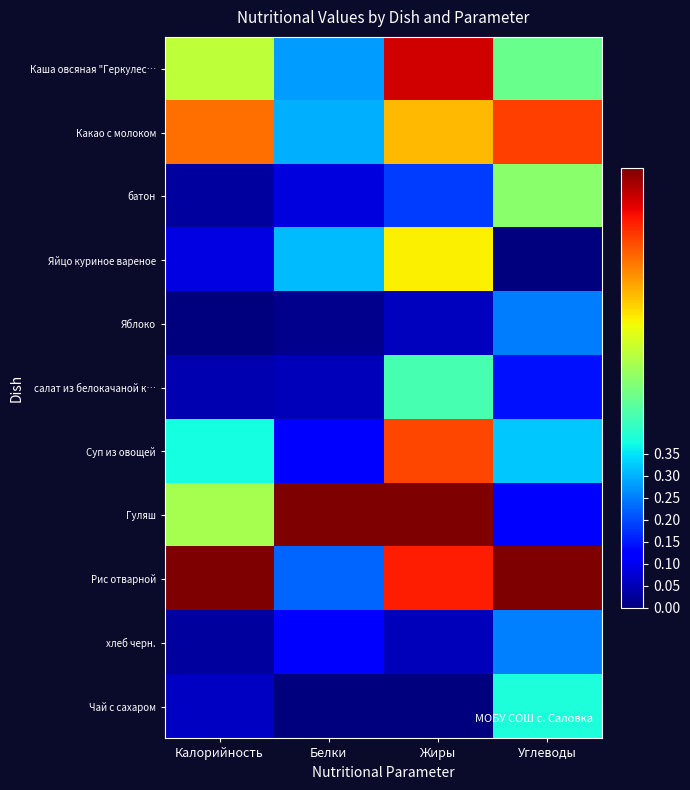

Reading left to right, what are all the values shown in this chart?

Каша овсяная "Геркулес…: Калорийность=0.6	Белки=0.3	Жиры=0.9	Углеводы=0.5
Какао с молоком: Калорийность=0.8	Белки=0.3	Жиры=0.7	Углеводы=0.8
батон: Калорийность=0.0	Белки=0.1	Жиры=0.2	Углеводы=0.5
Яйцо куриное вареное: Калорийность=0.1	Белки=0.3	Жиры=0.7	Углеводы=0.0
Яблоко: Калорийность=0.0	Белки=0.0	Жиры=0.1	Углеводы=0.2
салат из белокачаной к…: Калорийность=0.0	Белки=0.1	Жиры=0.4	Углеводы=0.1
Суп из овощей: Калорийность=0.4	Белки=0.1	Жиры=0.8	Углеводы=0.3
Гуляш: Калорийность=0.6	Белки=1.0	Жиры=1.0	Углеводы=0.1
Рис отварной: Калорийность=1.0	Белки=0.2	Жиры=0.9	Углеводы=1.0
хлеб черн.: Калорийность=0.0	Белки=0.1	Жиры=0.1	Углеводы=0.3
Чай с сахаром: Калорийность=0.1	Белки=0.0	Жиры=0.0	Углеводы=0.4